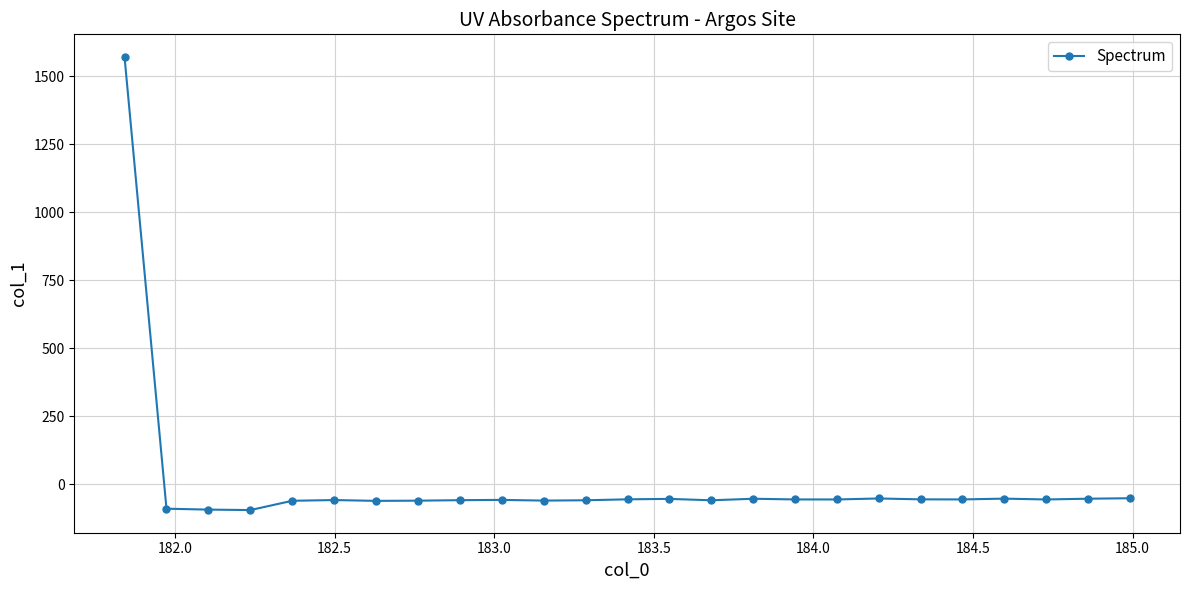

What is the difference between the maximum and minimum values?

1665.8